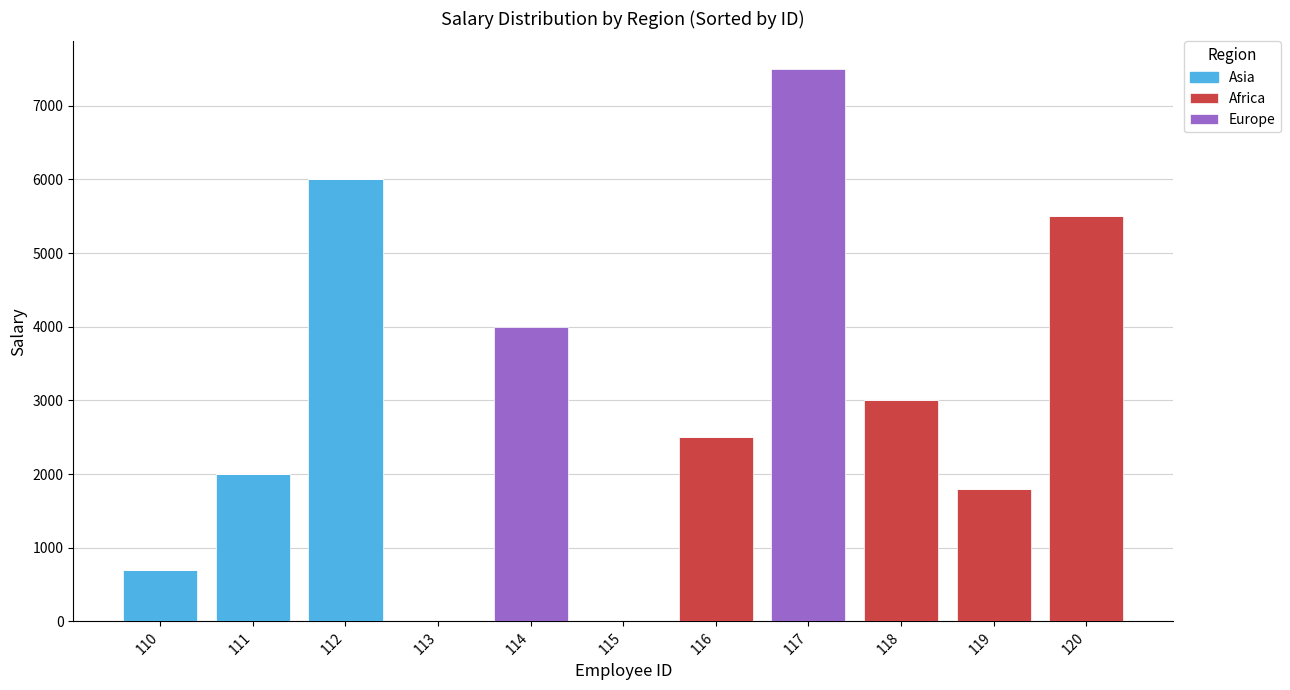

What is the maximum value for Asia?

6000